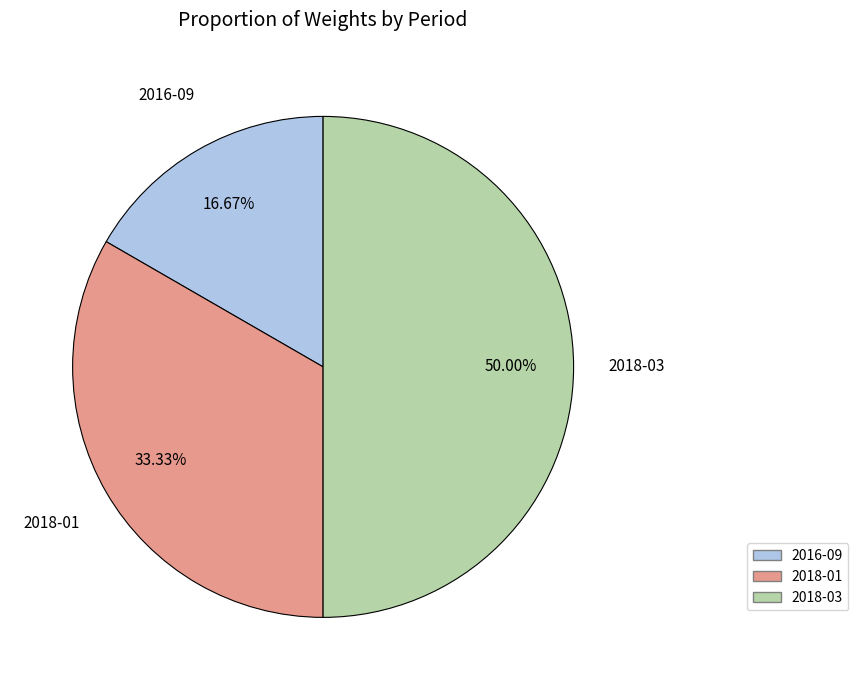

Rank the categories by value from highest to lowest.

2018-03, 2018-01, 2016-09